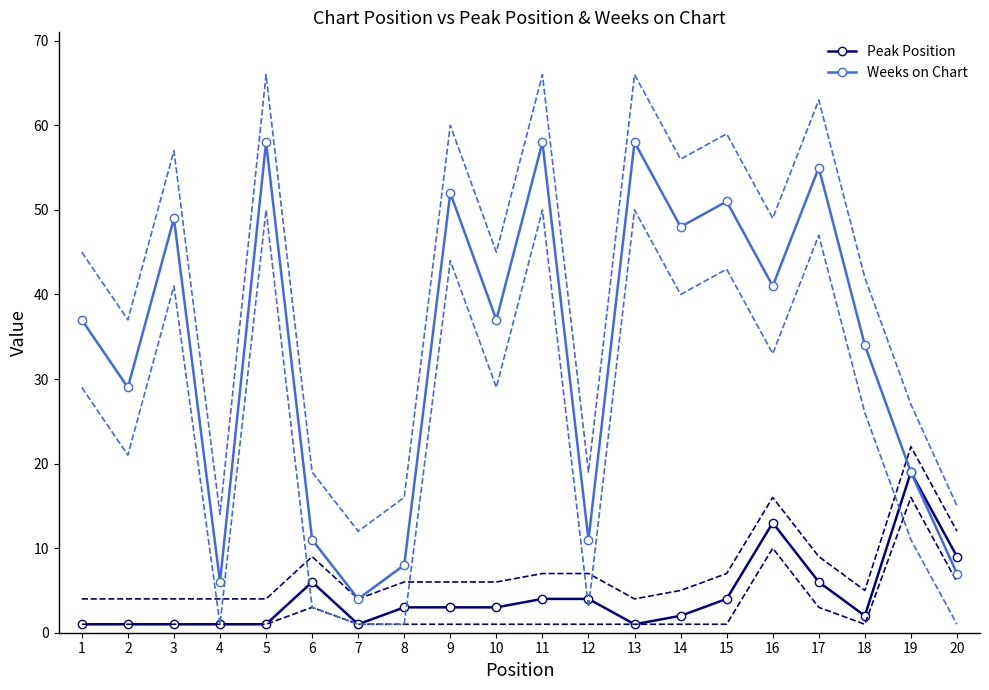

Which series has the largest range (max minus min)?

Weeks on Chart